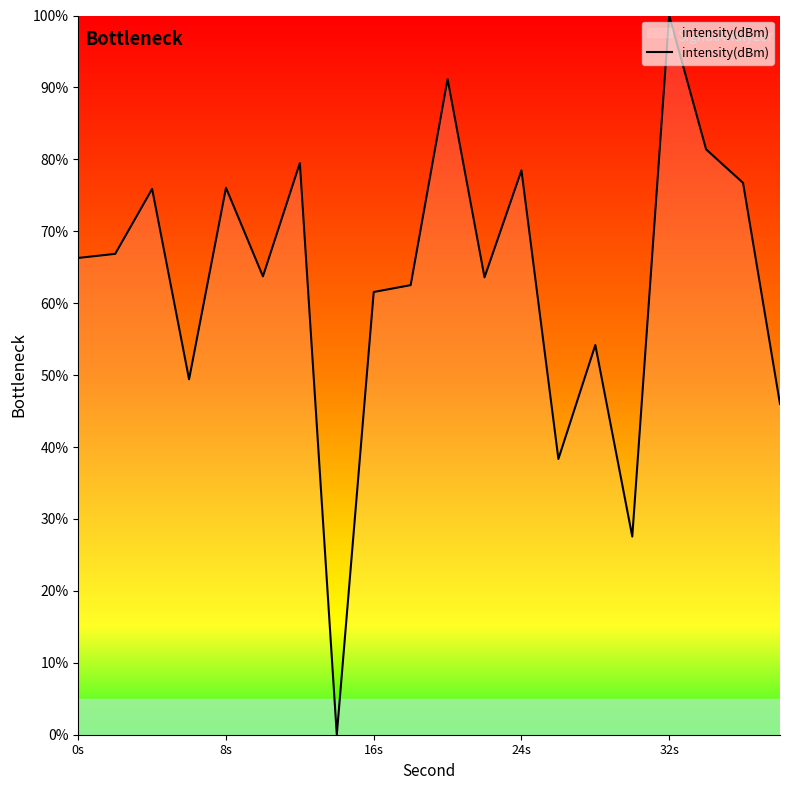

Is this an area chart (filled region under the line)?

No